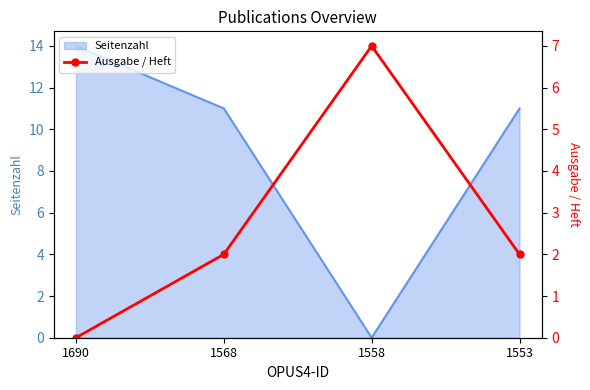

Is it true that Seitenzahl equals 4 at 1558?

False